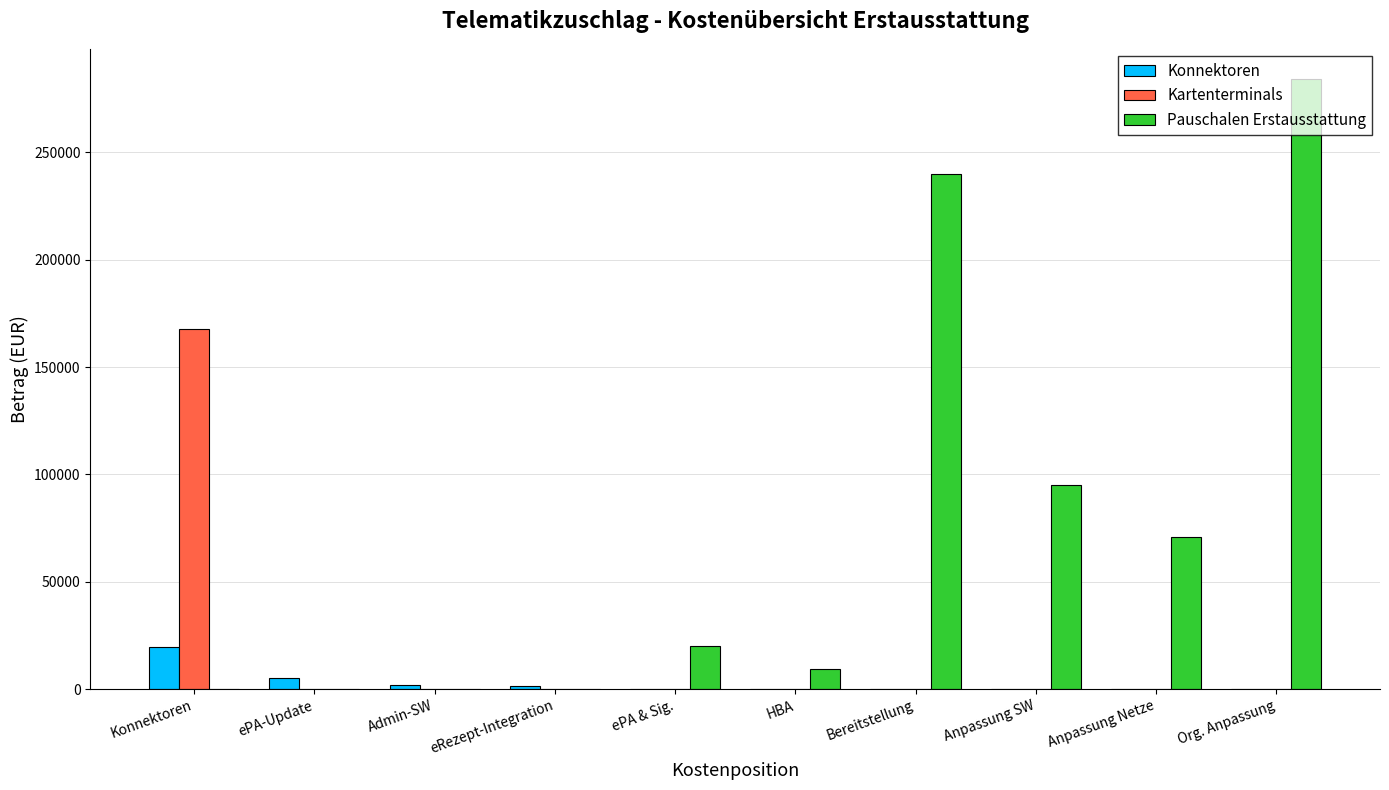

Is it true that Pauschalen Erstausstattung equals 32336 at ePA & Sig.?

False